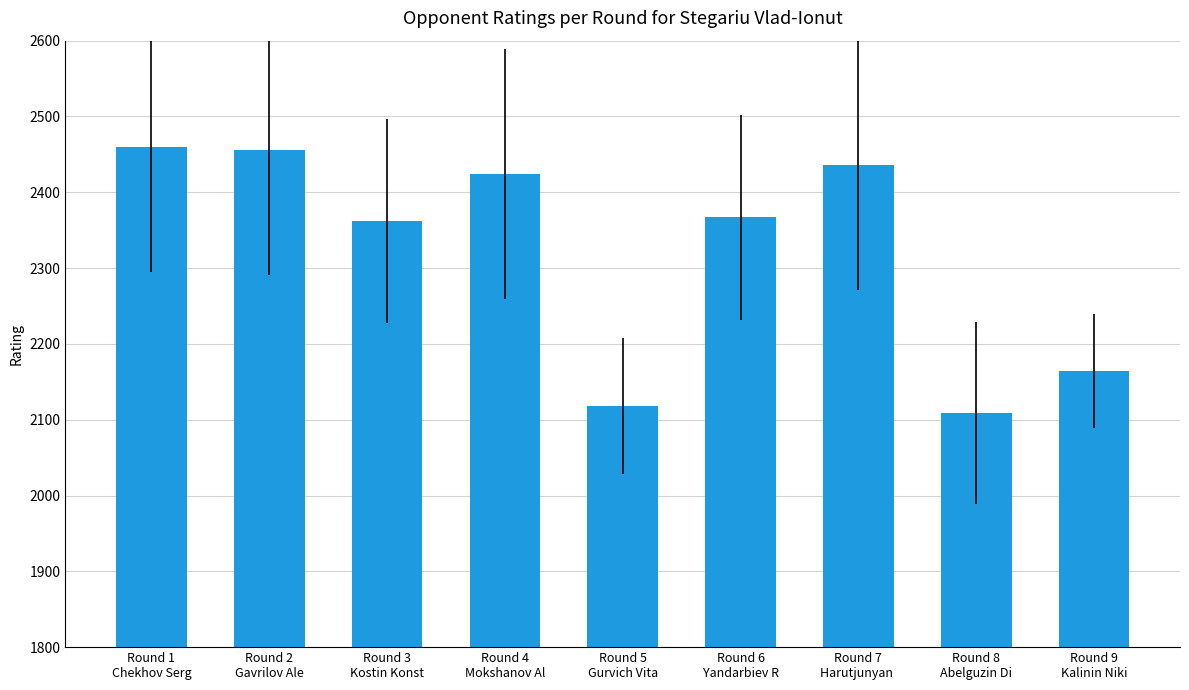

What is the difference between the values at Round 9
Kalinin Niki and Round 7
Harutjunyan ?

272